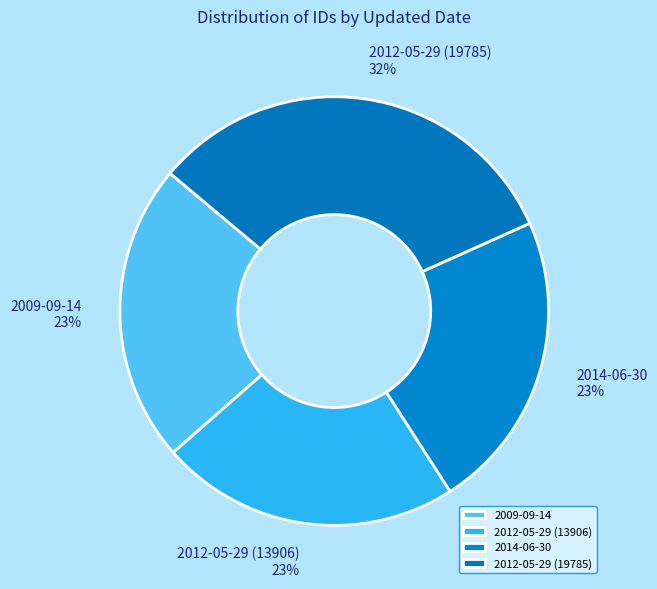

Do 2012-05-29 (13906) and 2009-09-14 together represent more than half of the pie?

No